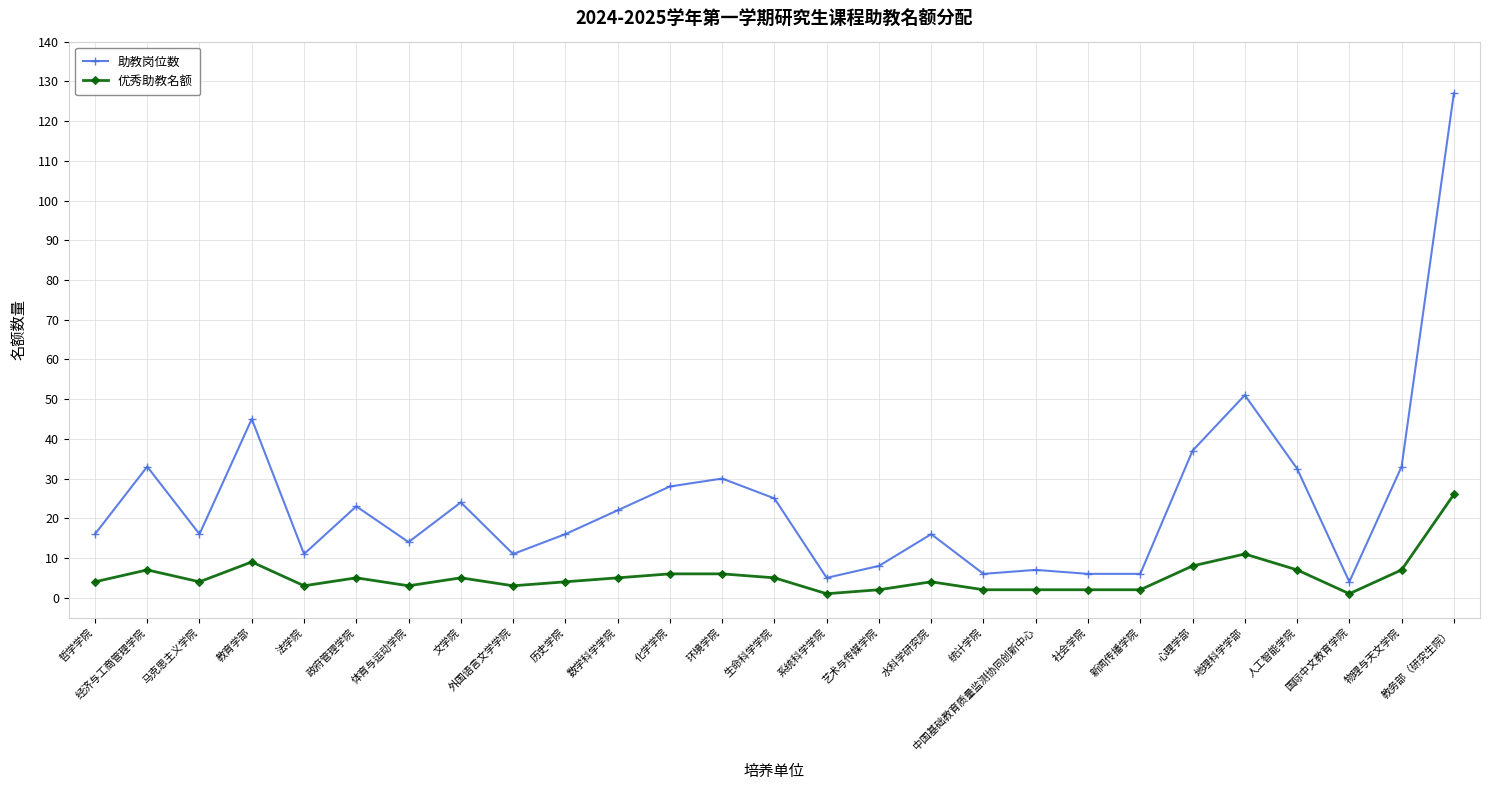

Read the 优秀助教名额 value at 数学科学学院.

5.0